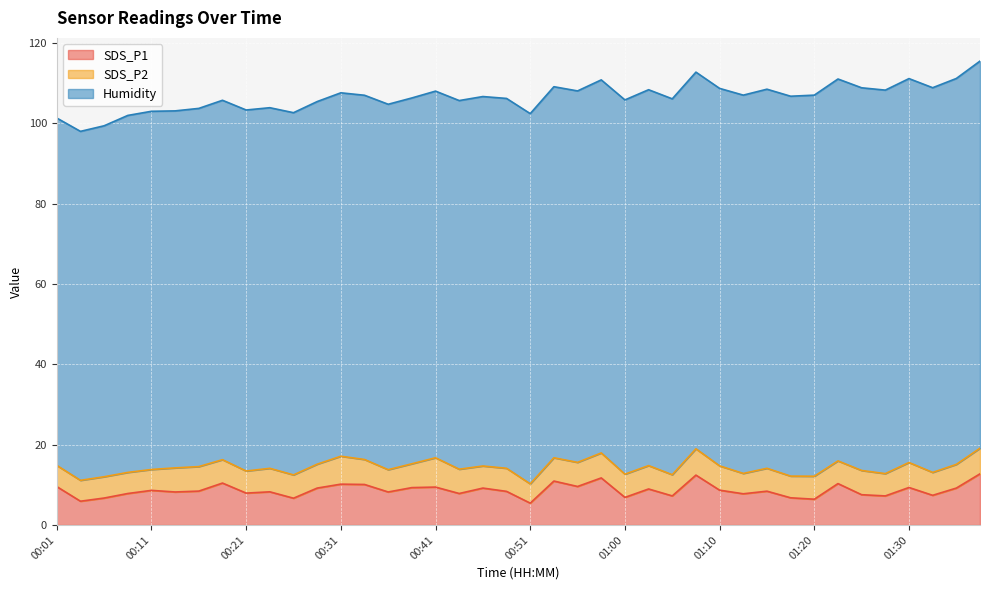

What is the difference between the highest and lowest values at 00:38?

85.2